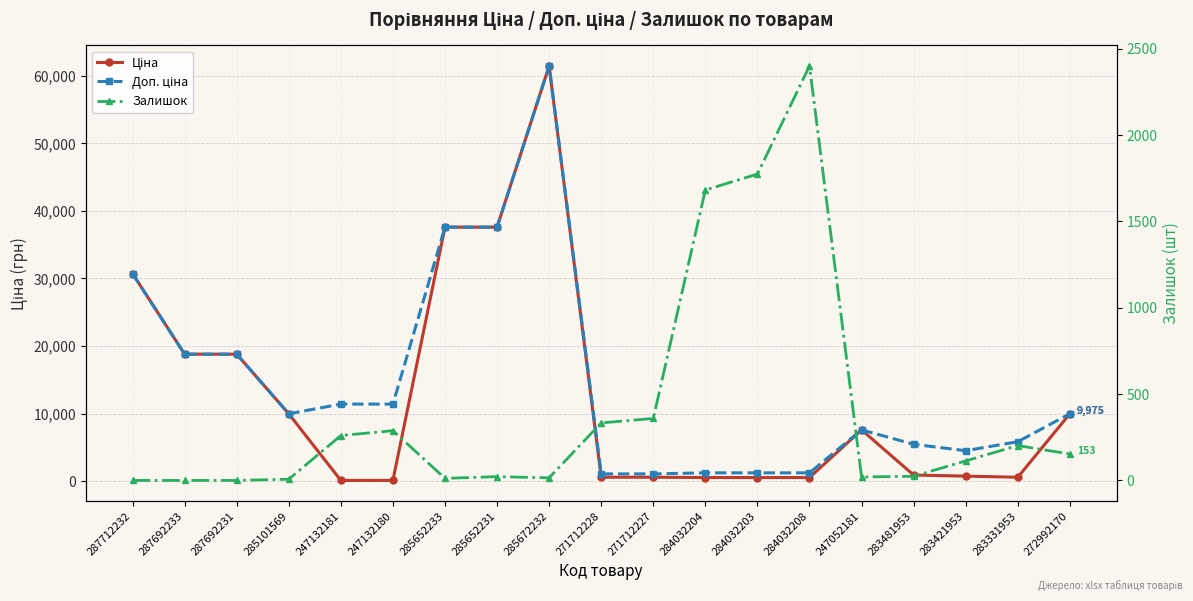

What are all the series names shown in the legend?

Ціна, Доп. ціна, Залишок